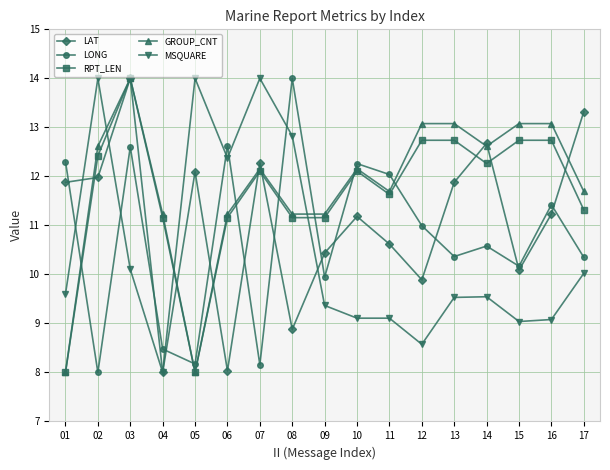

True or false: LONG has more than 1 interior local peaks.

True